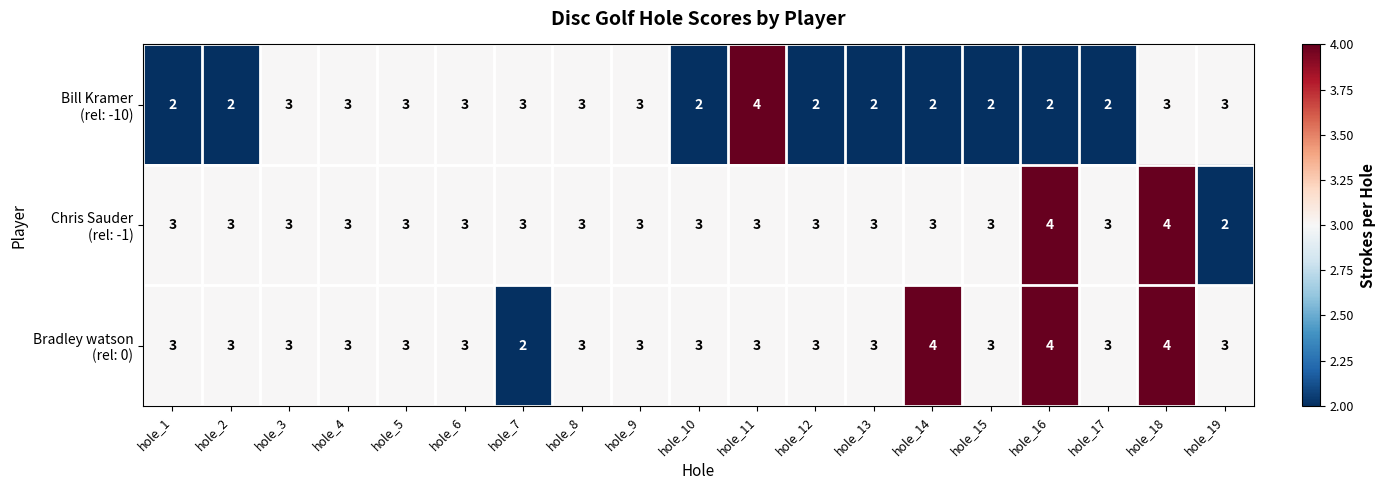

What is the greatest value displayed?

4